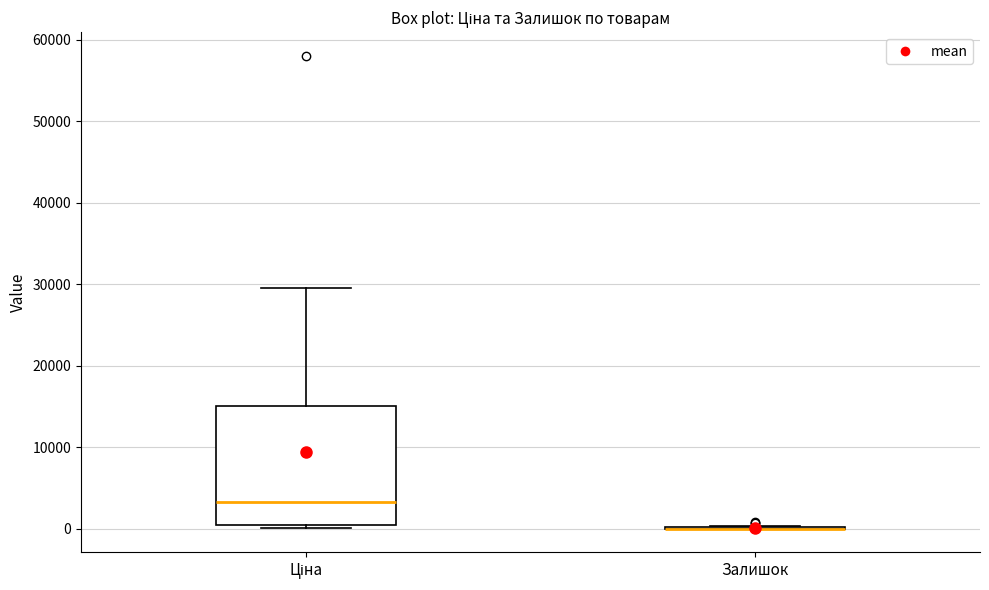

Comparing the boxes themselves (not the whiskers), which one is the tallest?

Ціна